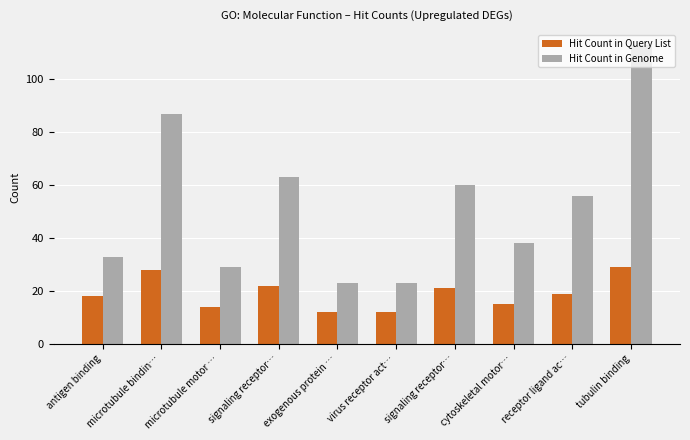

What is the average value of the Hit Count in Genome series?

52